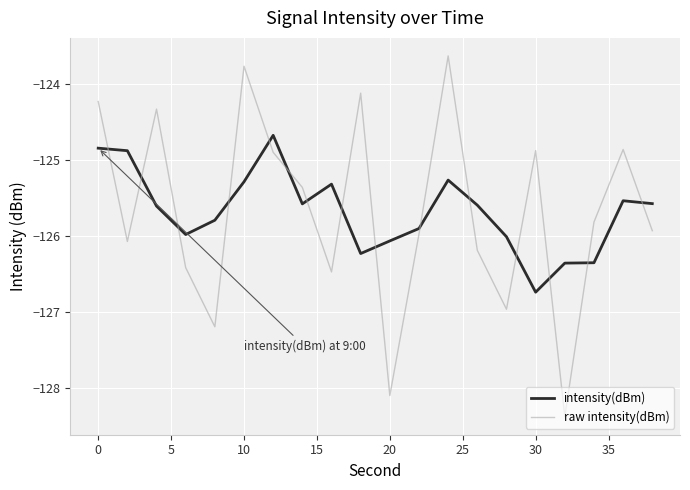

Which series has the largest range (max minus min)?

raw intensity(dBm)